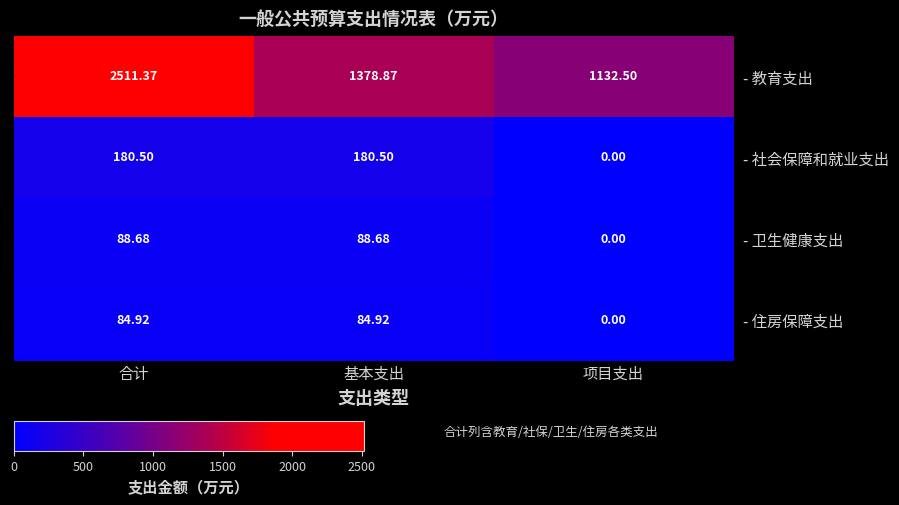

List the labels in order of - 社会保障和就业支出 value, largest first.

合计, 基本支出, 项目支出